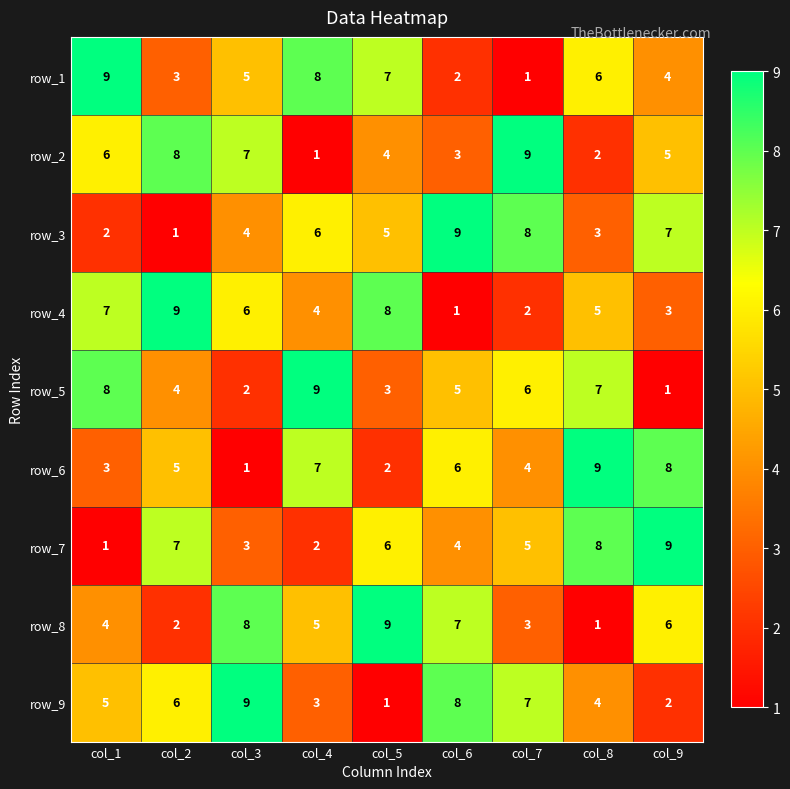

Is the value of row_5 at col_4 greater than the value of row_7 at col_2?

Yes